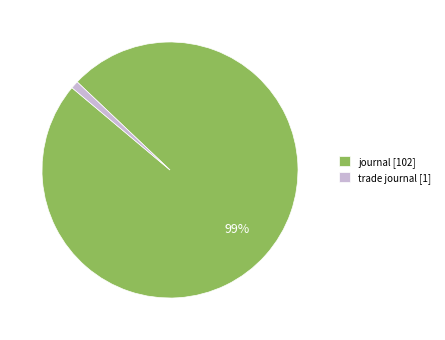

Rank the categories by value from lowest to highest.

trade journal, journal